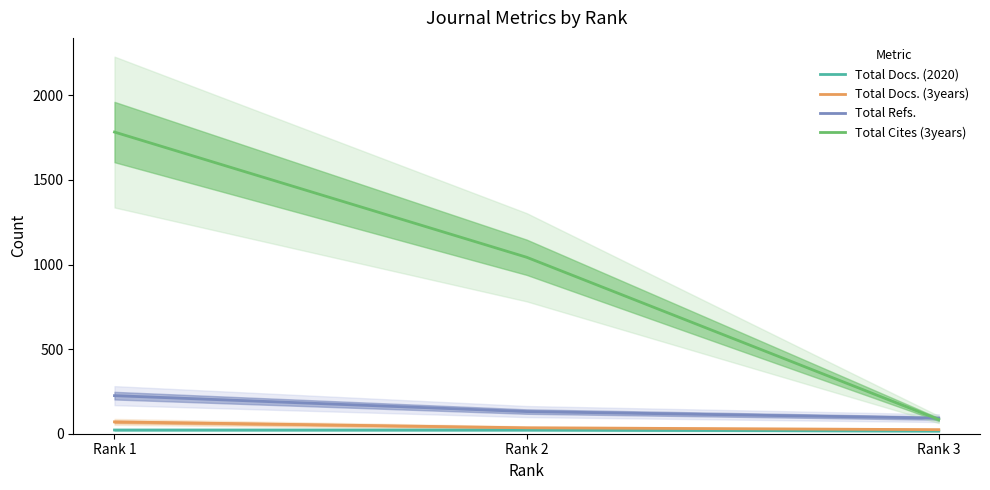

At which category is the sum across all series the highest?

Rank 1